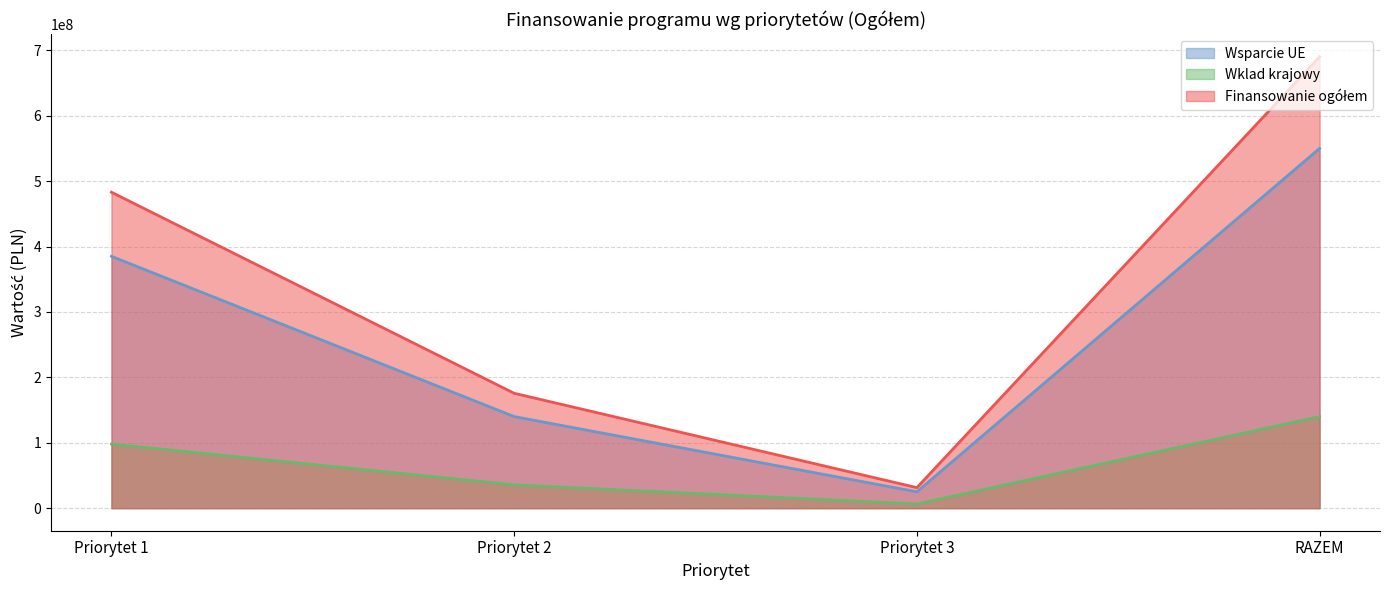

How many data points in Wsparcie UE are above 385000000?

1